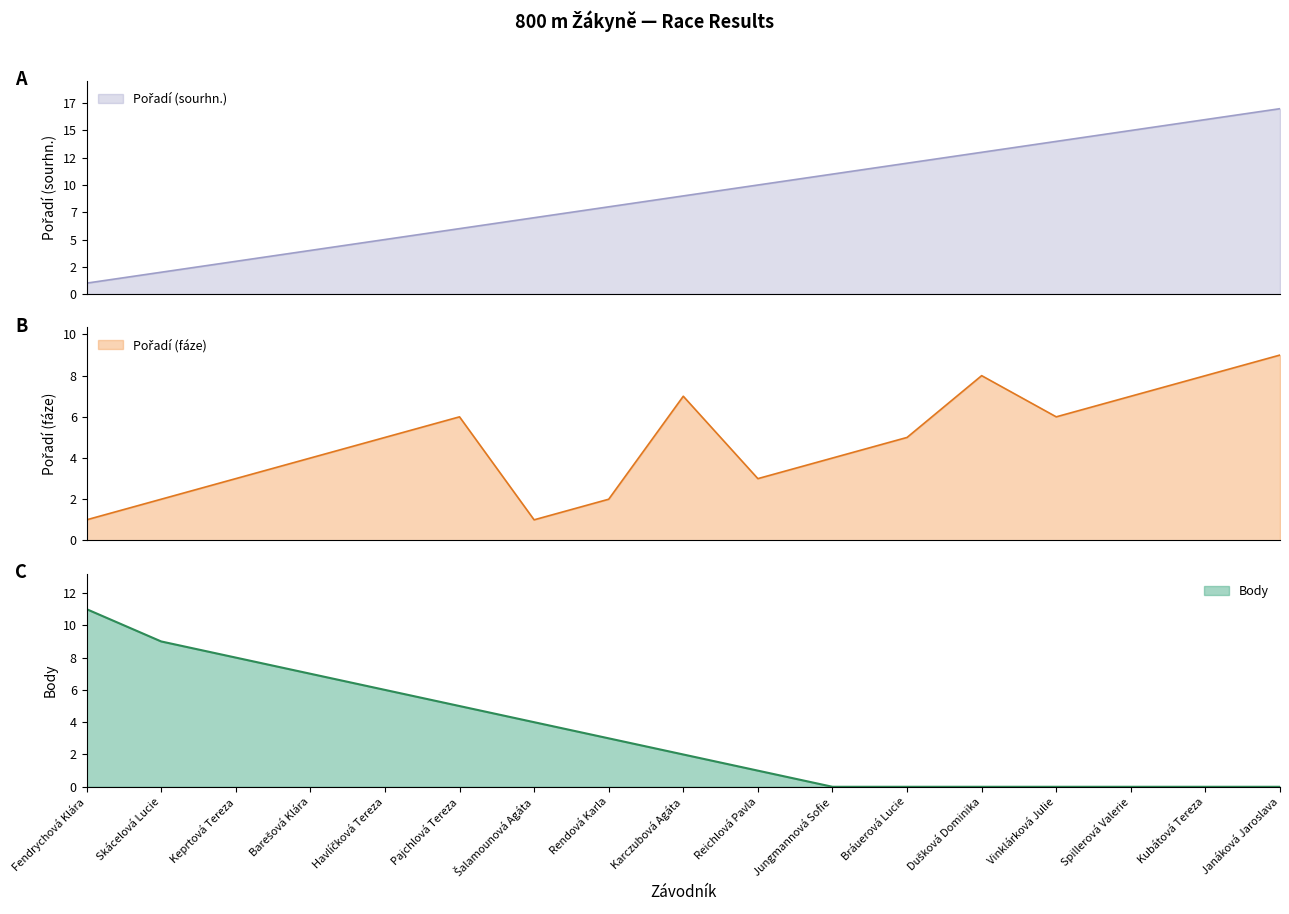

What is the average value of the Pořadí (sourhn.) series?

9